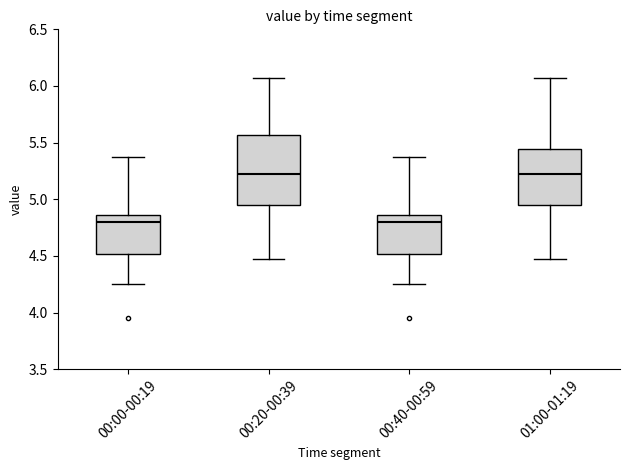

Where does the upper whisker of the box for 00:40-00:59 end on the y-axis? The values are not printed on the chart, so give them approximately, as read against the axis.

5.35